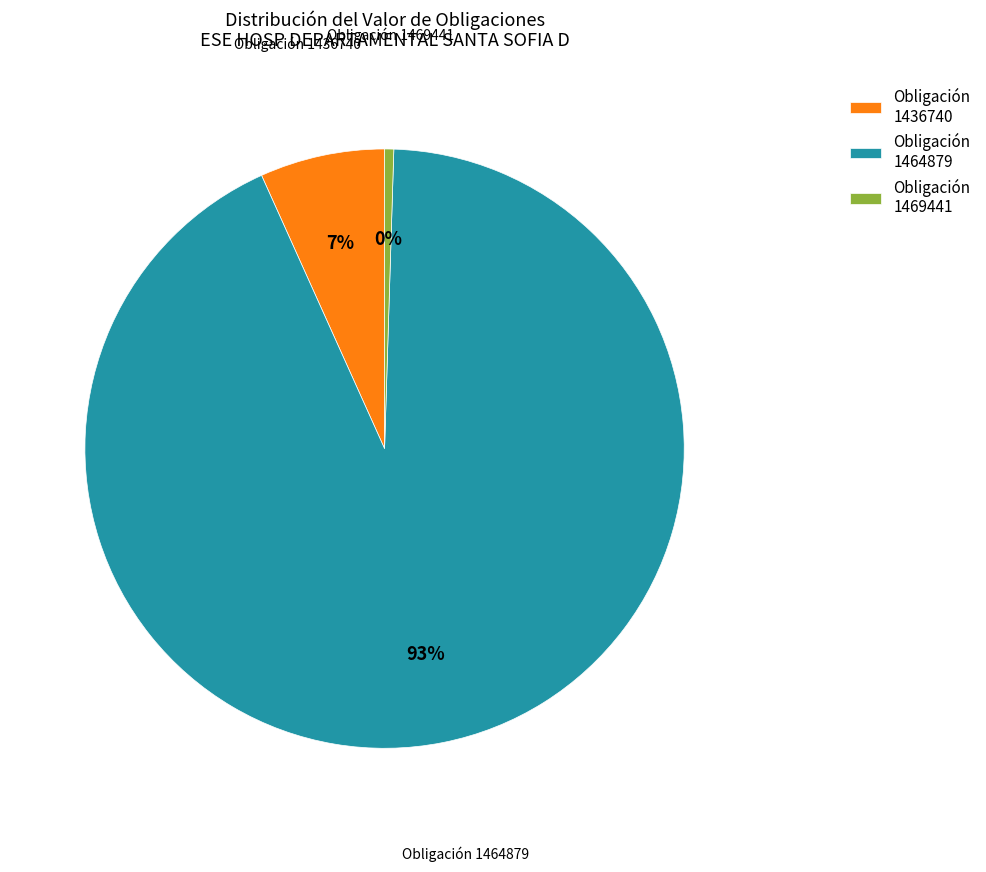

Between Obligación 1436740 and Obligación 1464879, which is larger?

Obligación 1464879